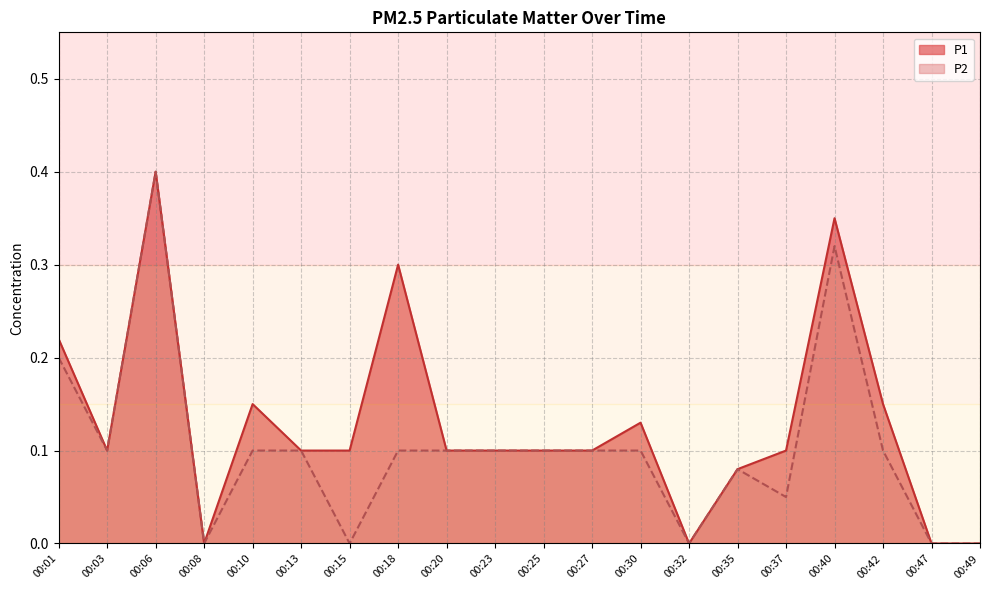

How many positive values does the P2 series have?

15